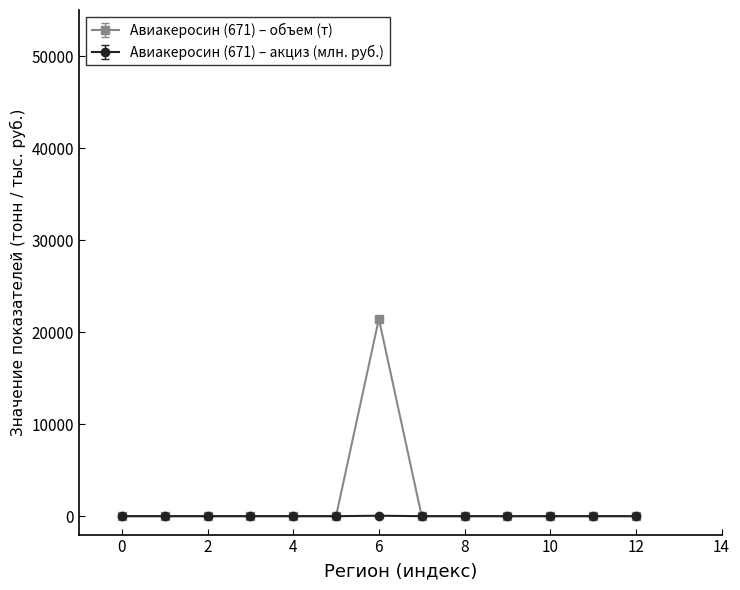

Which series has the widest spread of values?

Авиакеросин (671) – объем (т)